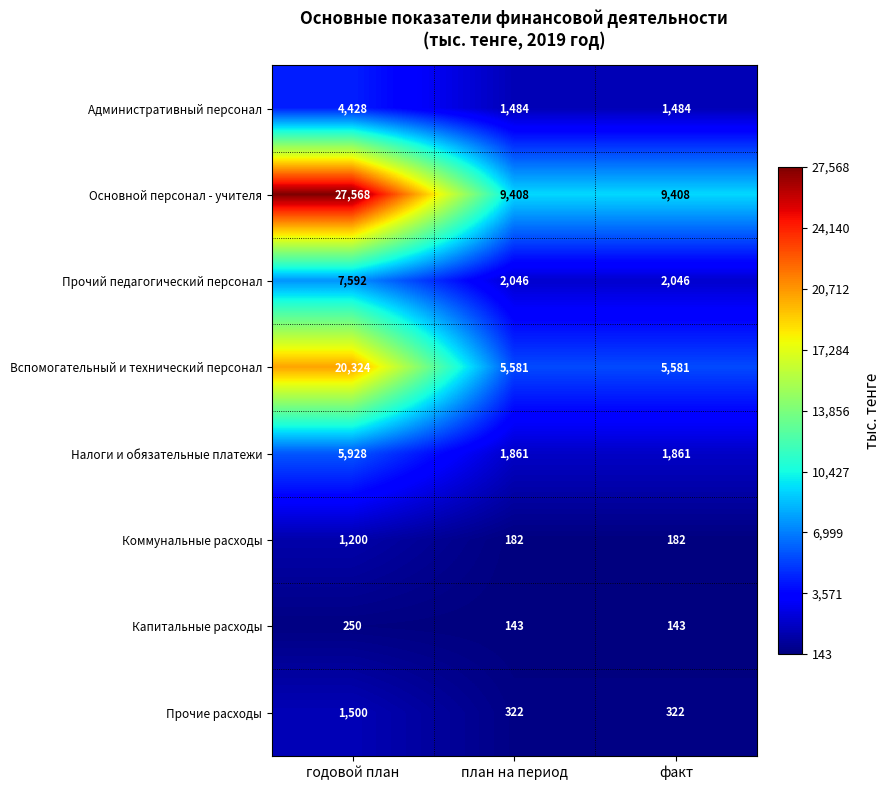

Rank the series by their maximum value, from lowest to highest.

Капитальные расходы, Коммунальные расходы, Прочие расходы, Административный персонал, Налоги и обязательные платежи, Прочий педагогический персонал, Вспомогательный и технический персонал, Основной персонал - учителя